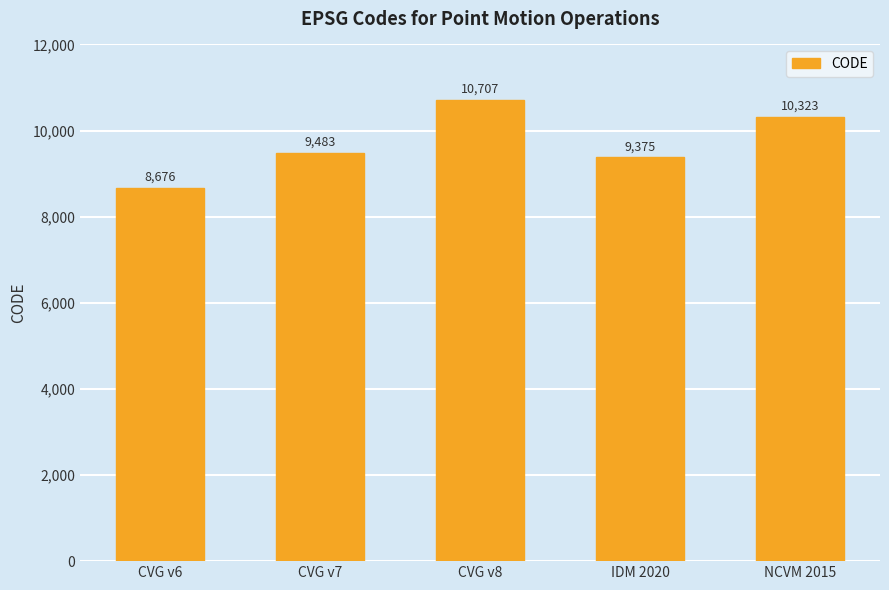

Is it true that the value at IDM 2020 is 2601?

False